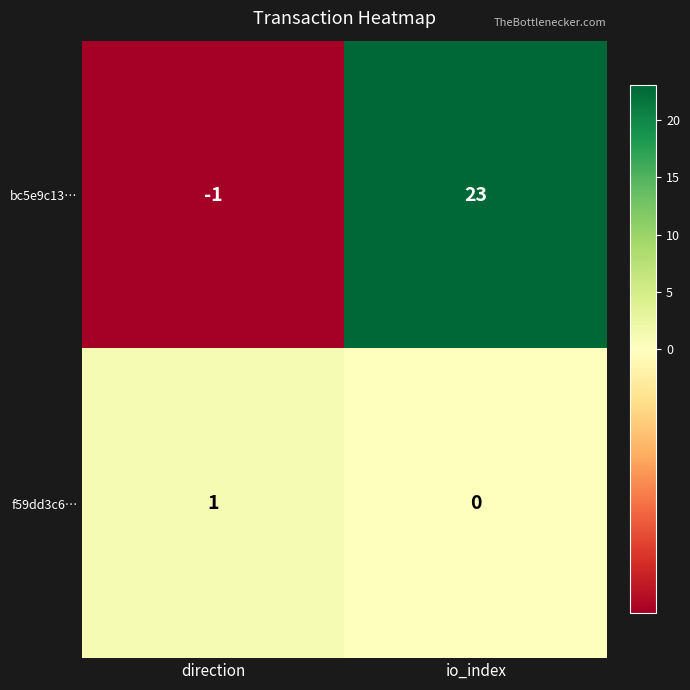

Which series has the largest total across all categories?

bc5e9c13…